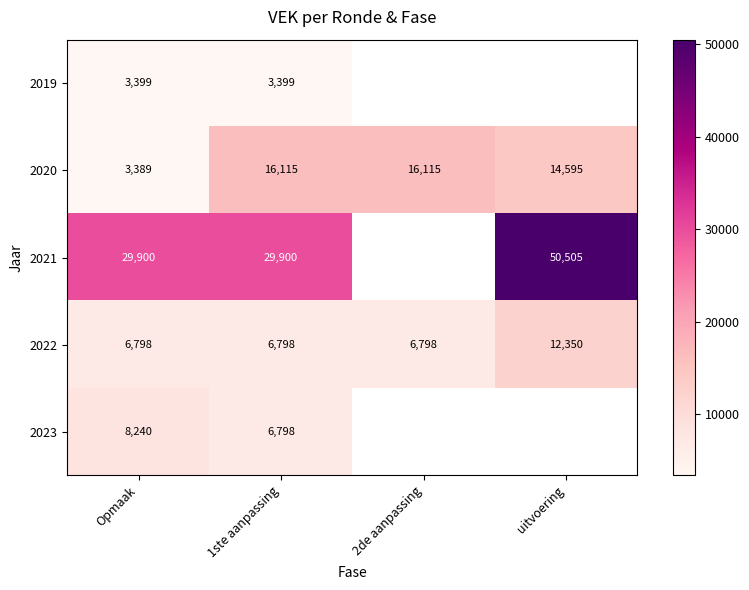

What value does the 2020 series have at 2de aanpassing, to the nearest 50?

16100